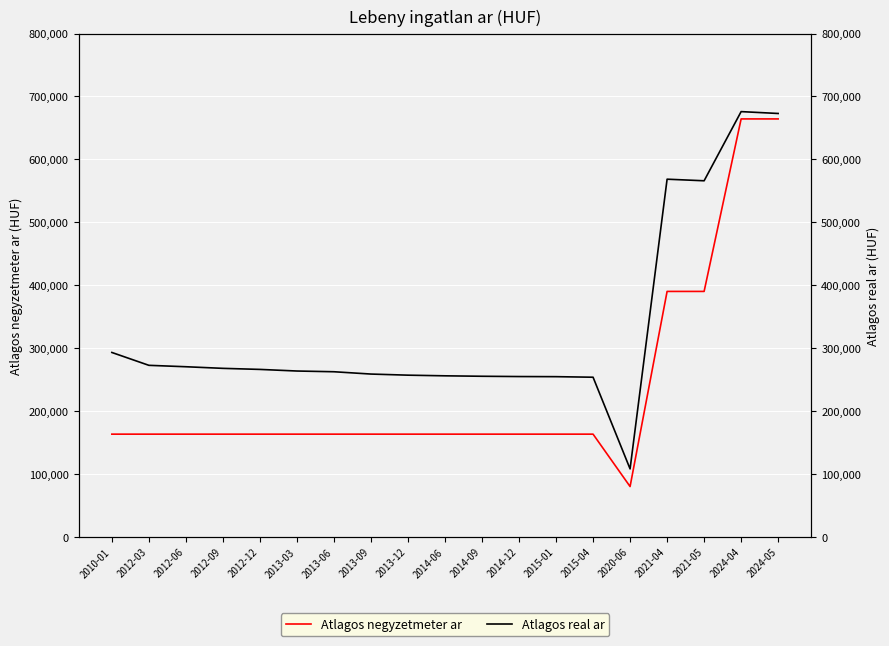

Count the number of data series in this chart.

2